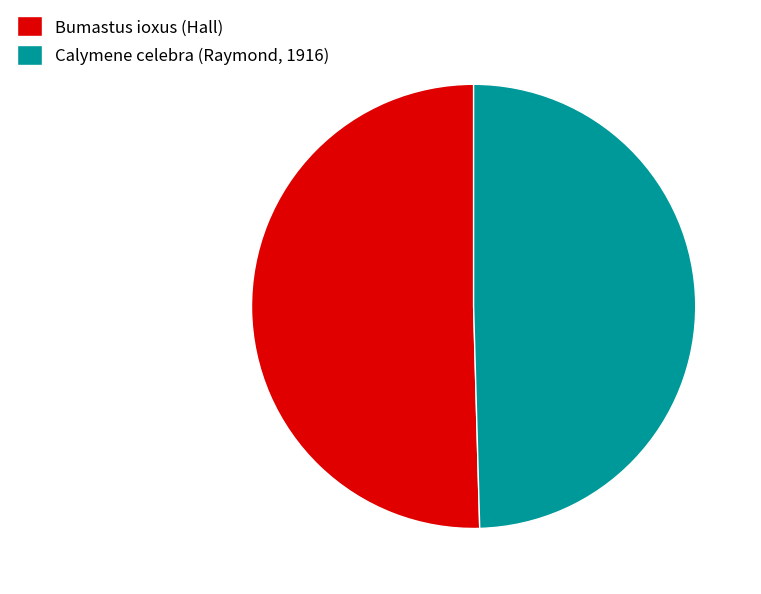

Rank the categories by value from highest to lowest.

Bumastus ioxus (Hall), Calymene celebra (Raymond, 1916)